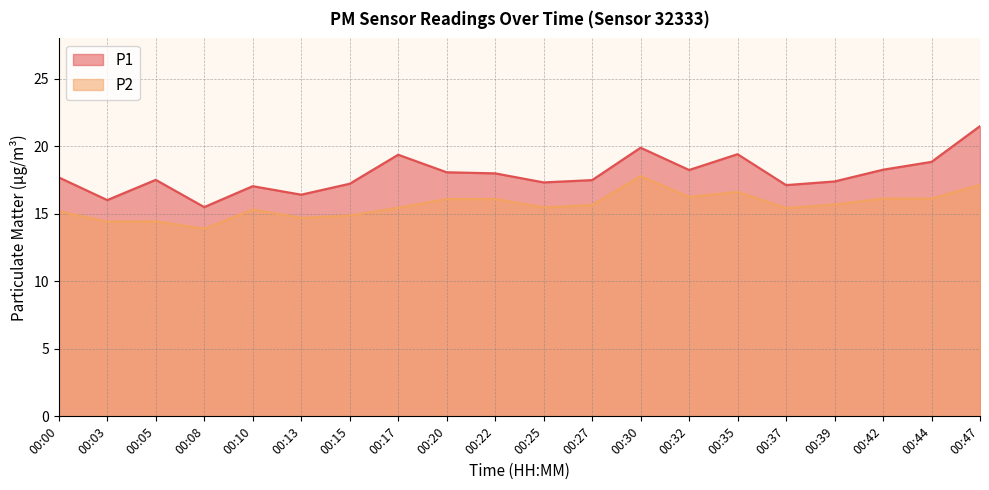

True or false: P1 and P2 cross at least once.

False